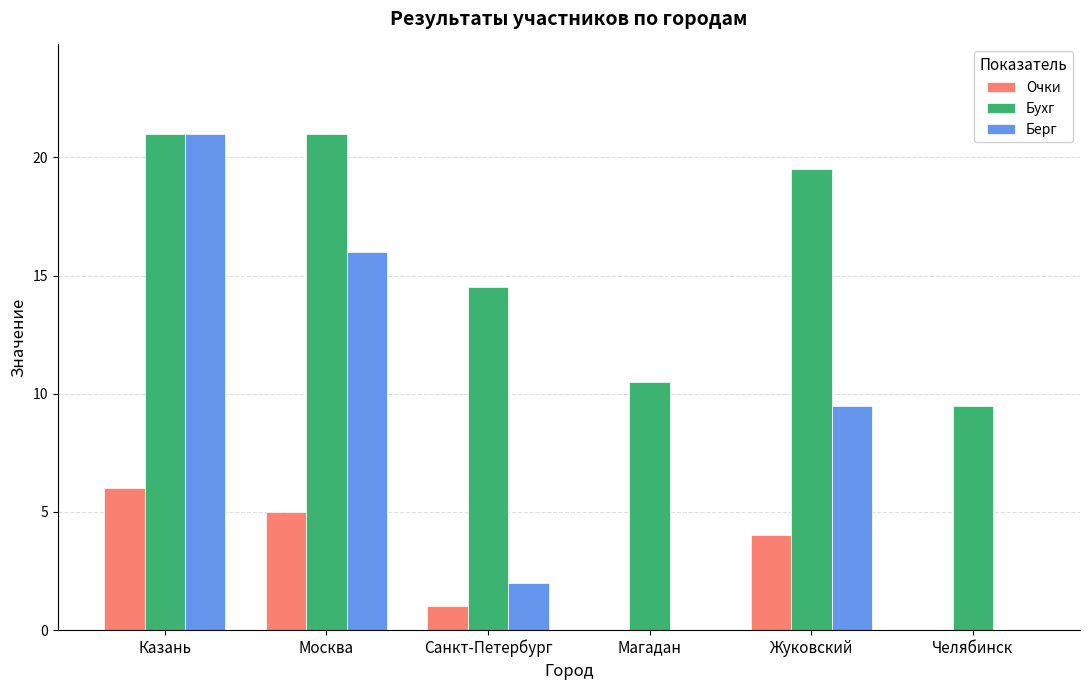

Read the Очки value at Санкт-Петербург.

1.0